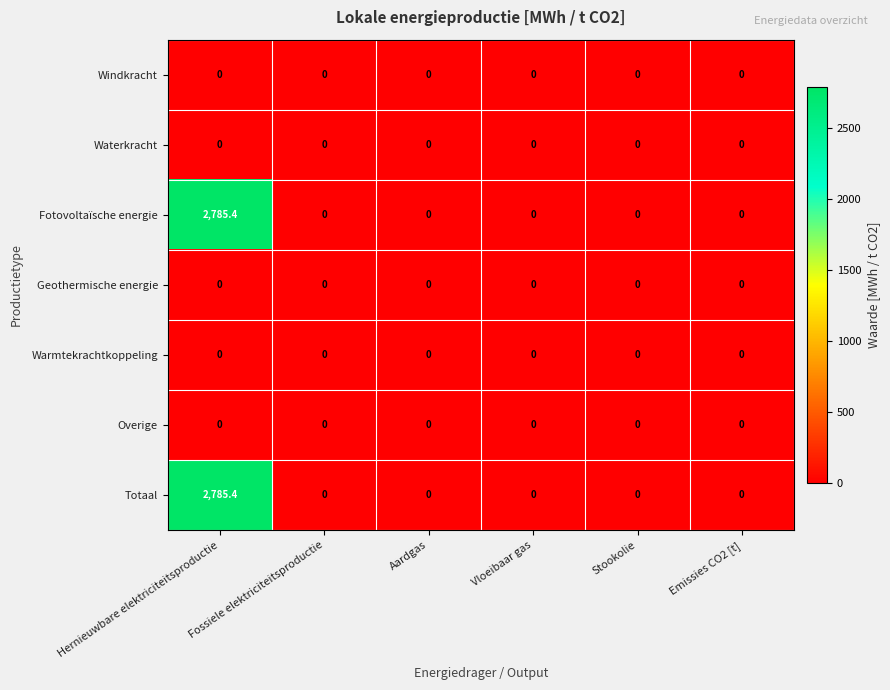

What is the difference between the maximum and minimum values in the Totaal series?

2785.4